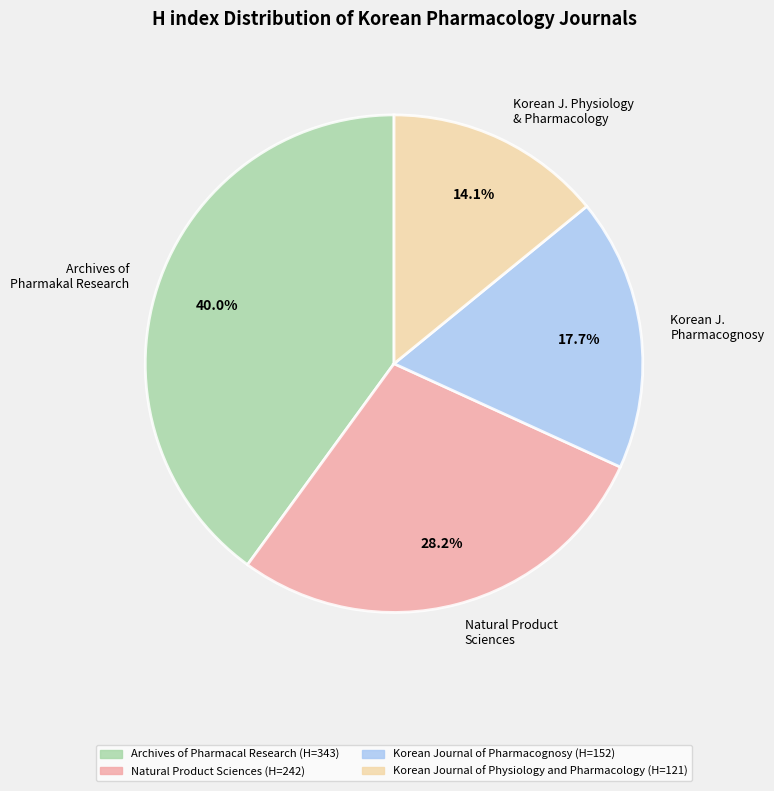

To the nearest percent, what is the difference between the largest and smallest slice percentages?

26%